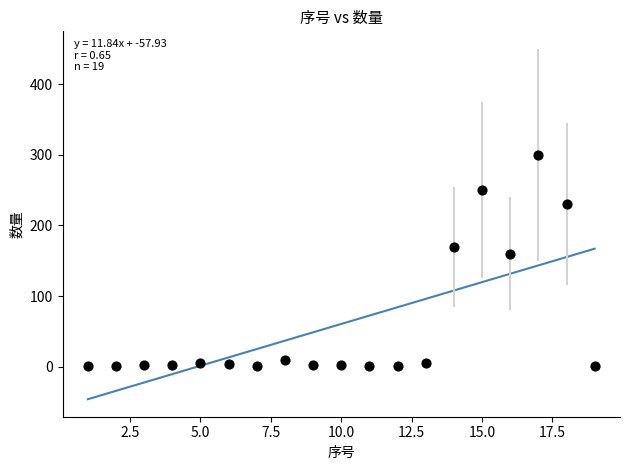

What is the range of X values (max minus min)?

18